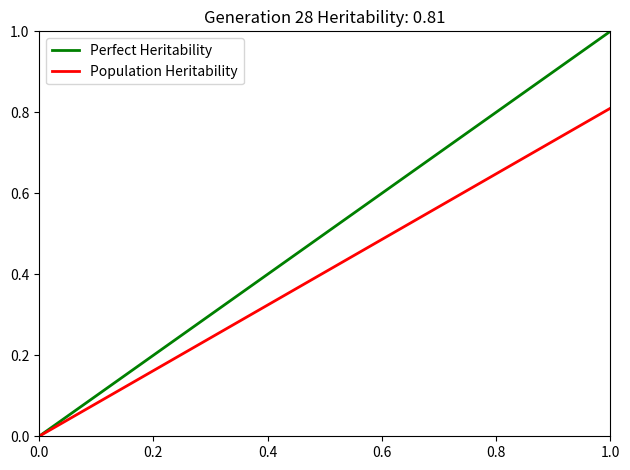

Which series has the widest spread of values?

Perfect Heritability